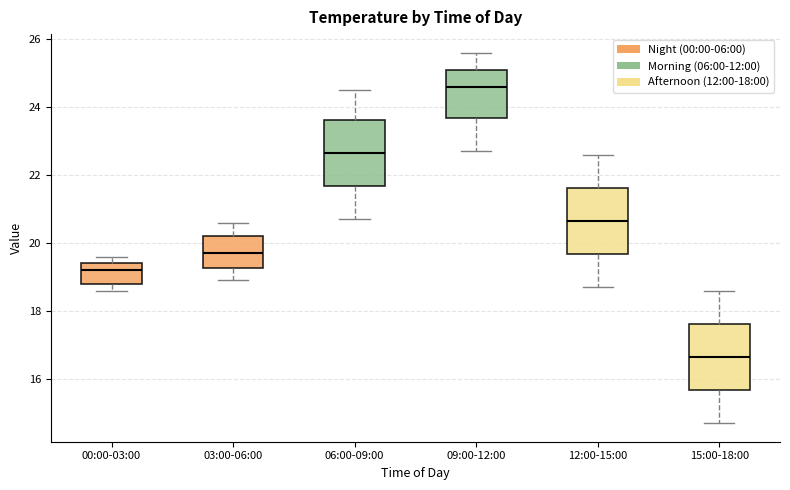

Reading left to right, transcribe this box plot: for each box, give where its median line is, the range the box spans, and where its two whiskers end, as read against the y-axis. The values are not printed on the chart, so give them approximately, as read against the axis.

00:00-03:00: median 19.2, box 18.8 to 19.4, whiskers 18.6 to 19.6
03:00-06:00: median 19.8, box 19.2 to 20.2, whiskers 19.0 to 20.6
06:00-09:00: median 22.6, box 21.6 to 23.6, whiskers 20.8 to 24.6
09:00-12:00: median 24.6, box 23.6 to 25.2, whiskers 22.8 to 25.6
12:00-15:00: median 20.6, box 19.6 to 21.6, whiskers 18.8 to 22.6
15:00-18:00: median 16.6, box 15.6 to 17.6, whiskers 14.8 to 18.6